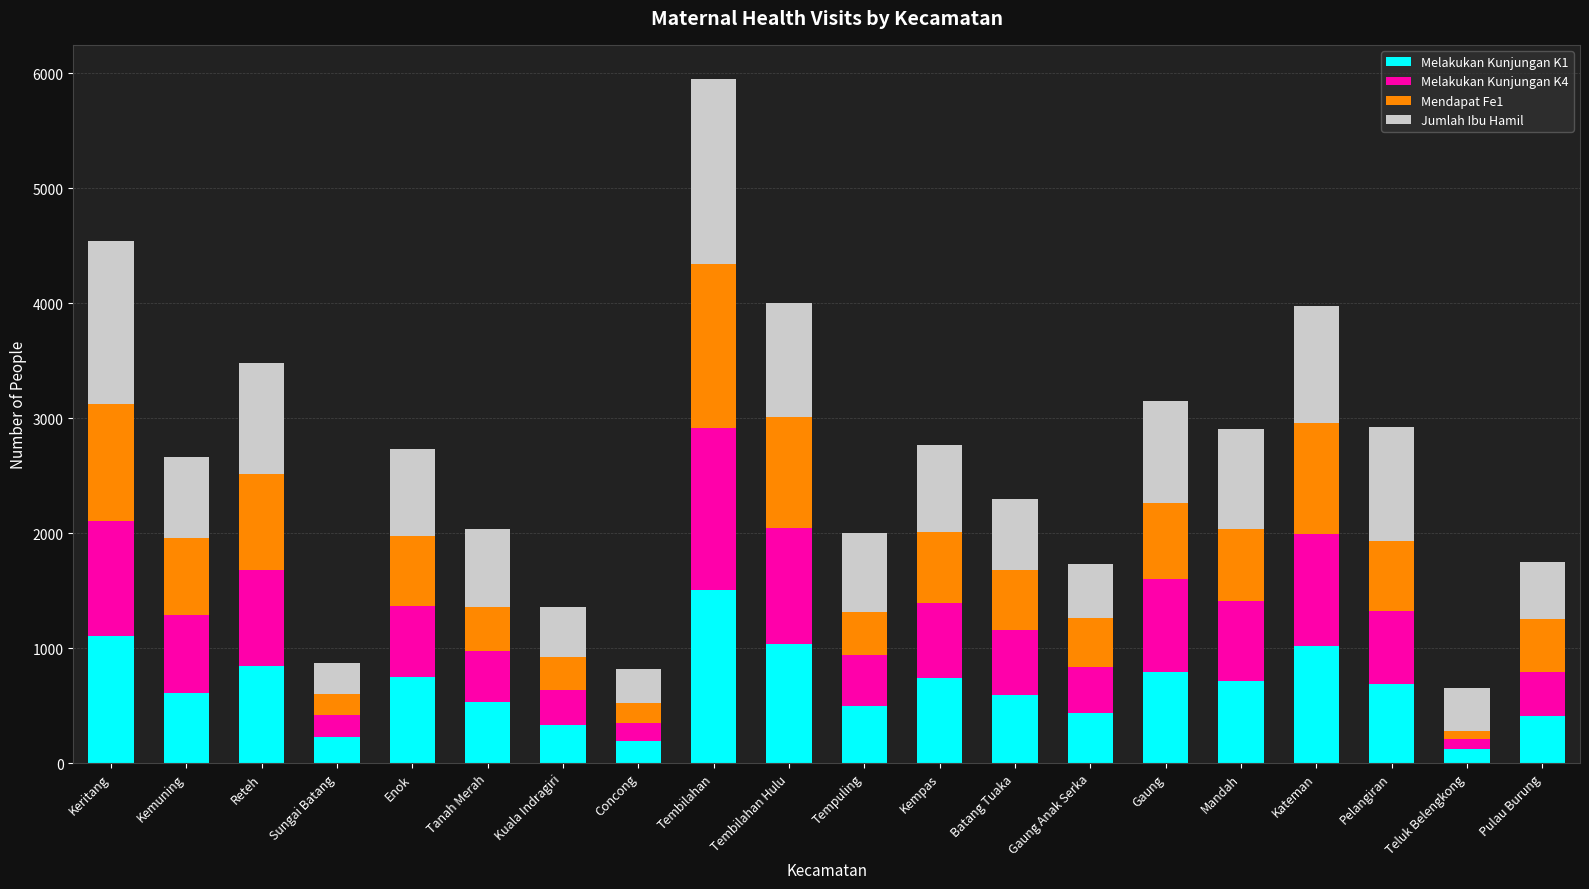

The Melakukan Kunjungan K1 series shows 412 at Mandah. True or false?

False